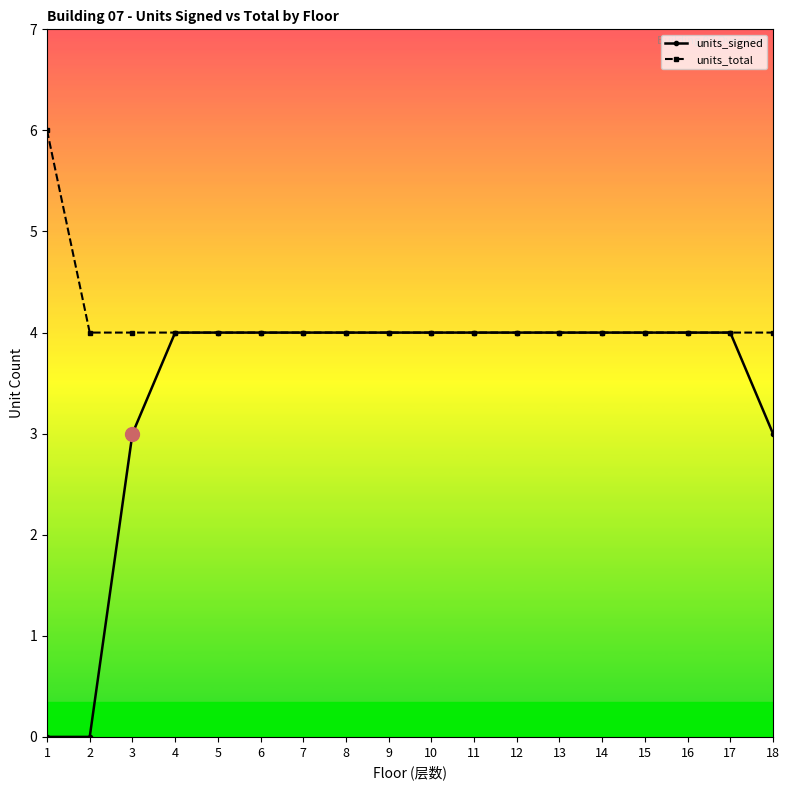

Is it true that units_signed equals 4 at 14?

True